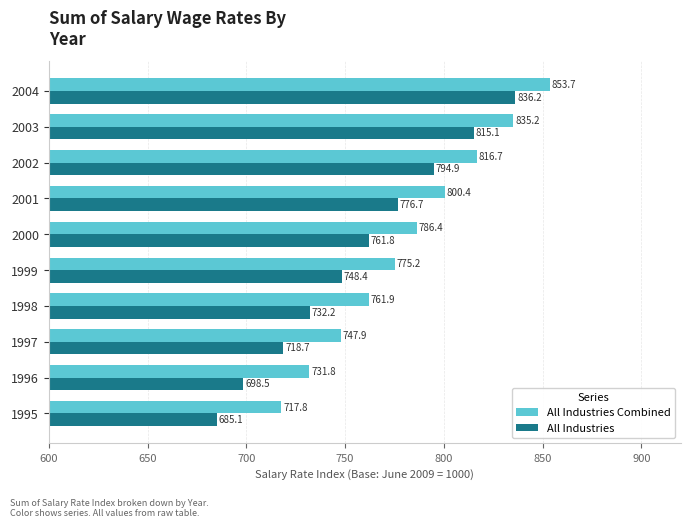

What is the average value of the All Industries Combined series?

782.7